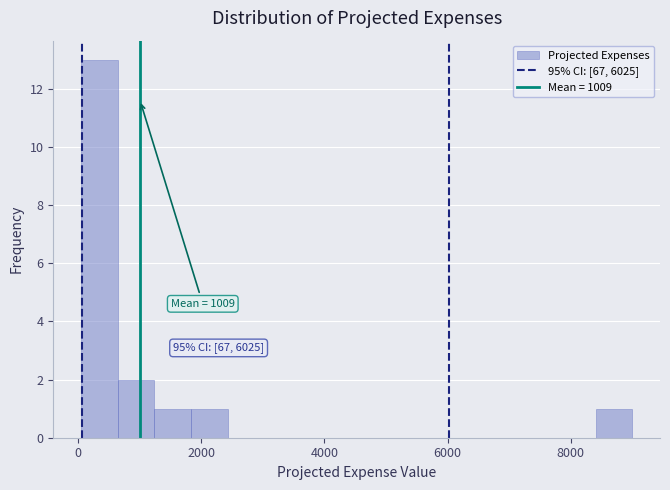

Around what value on the x-axis is the tallest bar? Give the approximate position of its centre, as read against the axis.

400